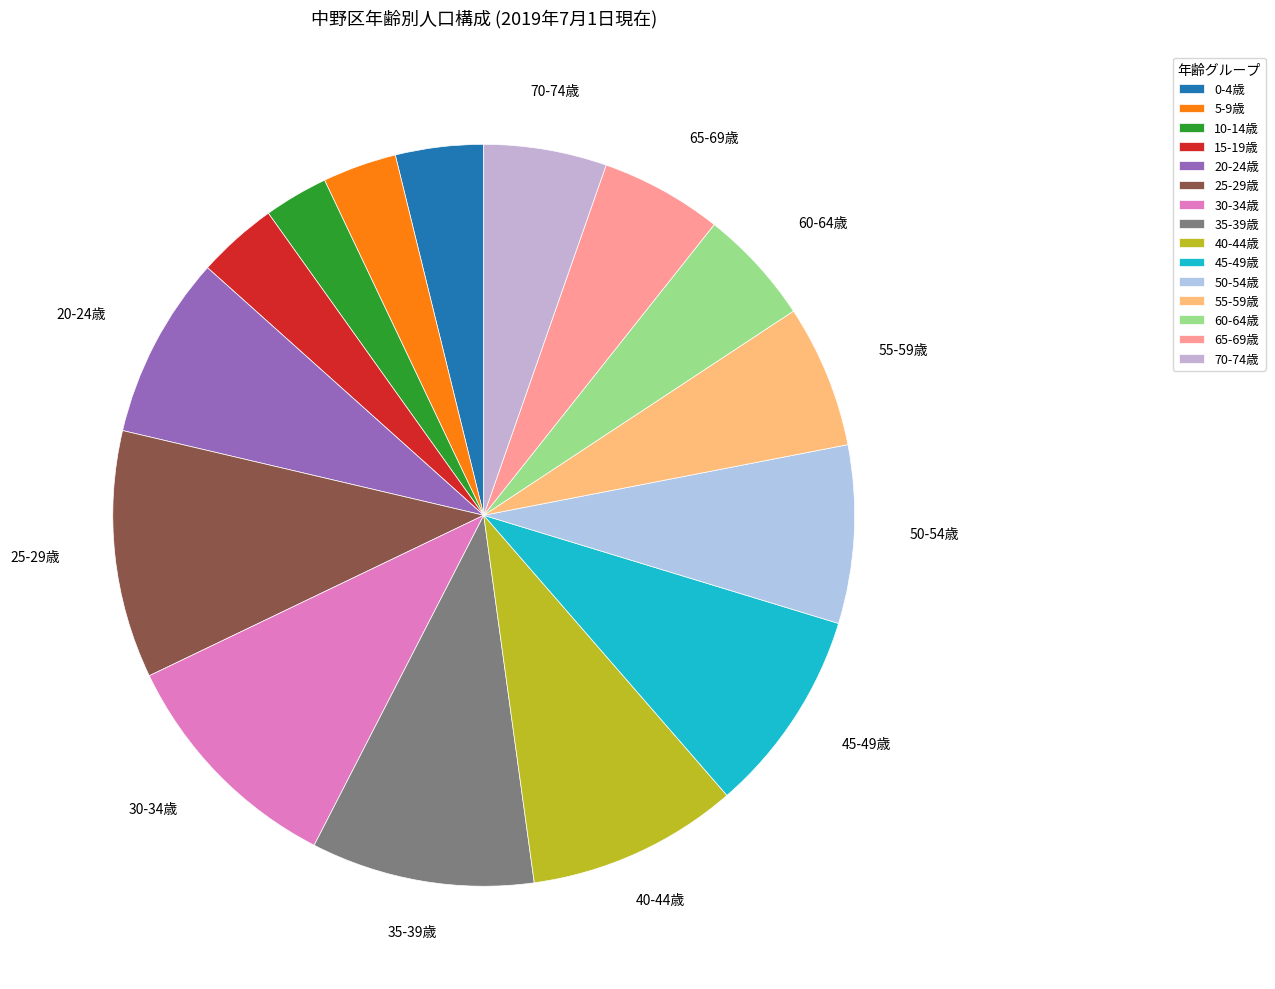

Count the number of slices in the pie.

15